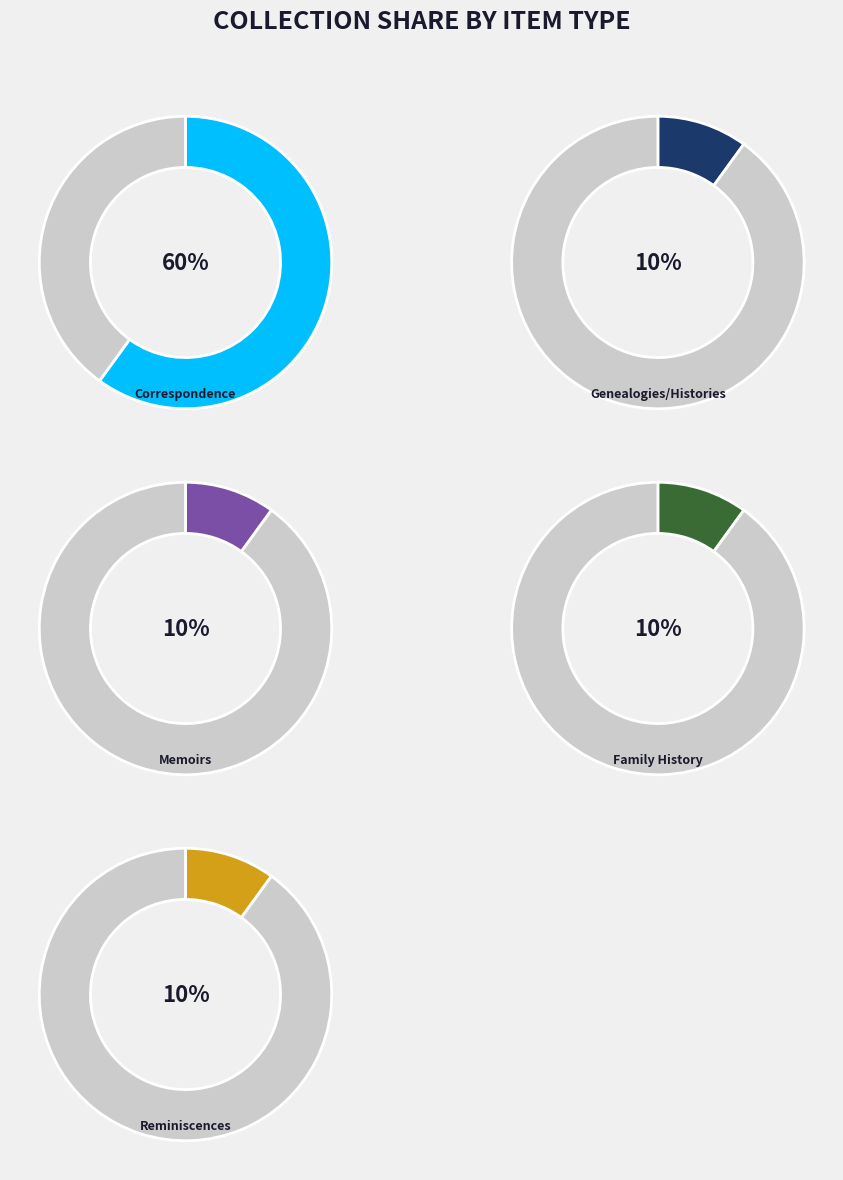

The Civil War Diaries and Letters slice represents 67% of the pie. True or false?

False